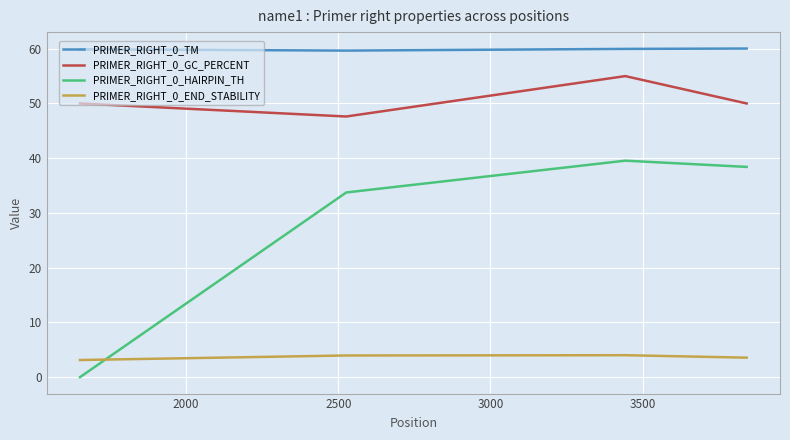

In PRIMER_RIGHT_0_GC_PERCENT, how many points are lower than both neighbors (excluding endpoints)?

1